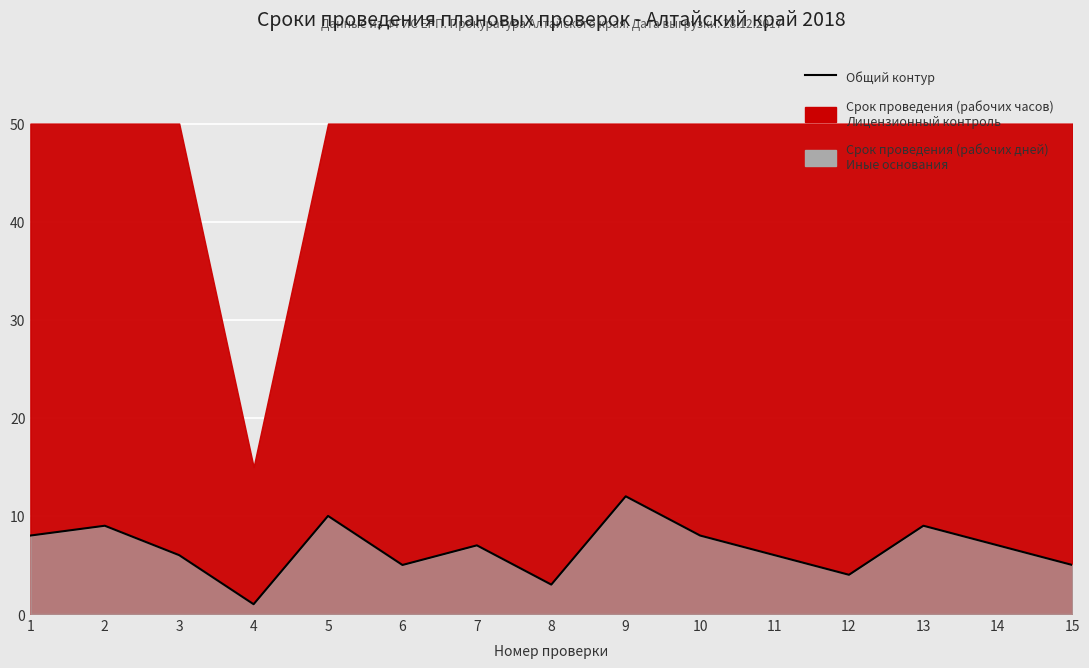

Rank the categories by value from lowest to highest.

4, 8, 12, 6, 15, 3, 11, 7, 14, 1, 10, 2, 13, 5, 9